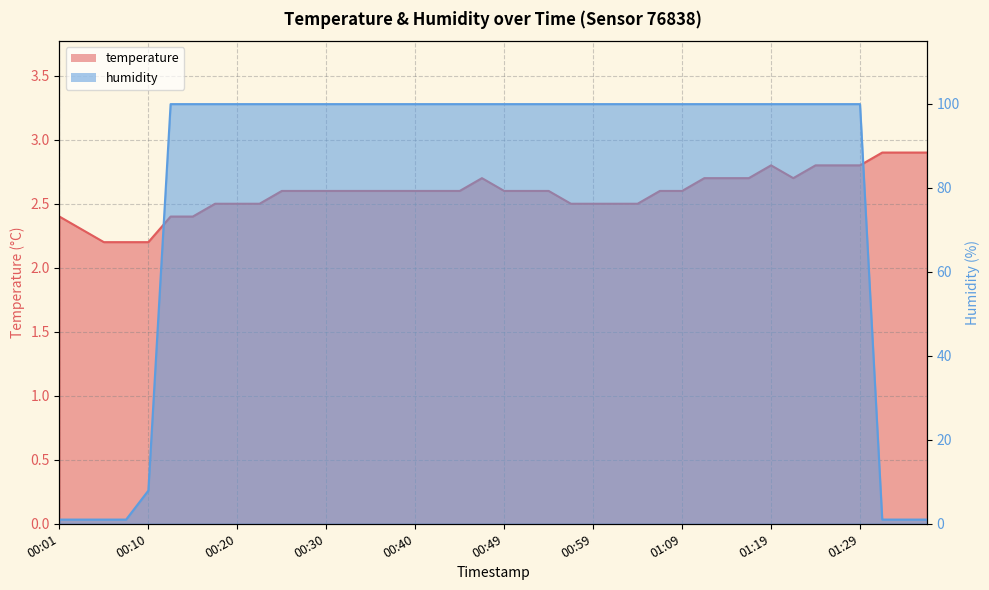

How many intersections are there between humidity and temperature?

2